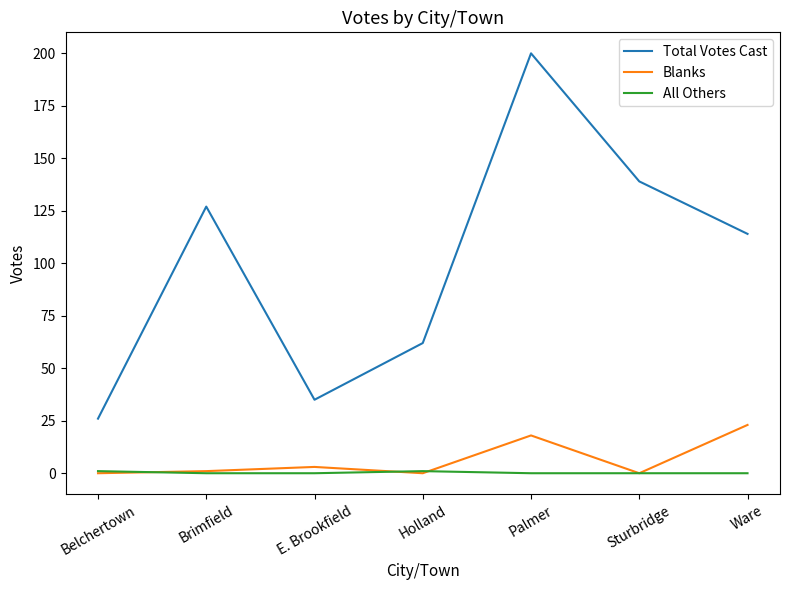

True or false: All Others and Total Votes Cast intersect in this chart.

False